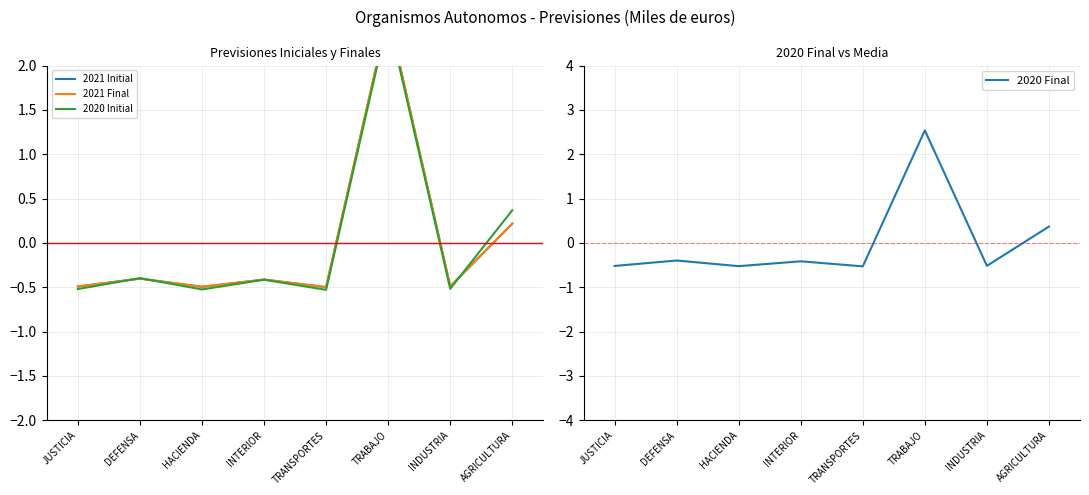

Where does the 2021 Final series first go above 0?

TRABAJO